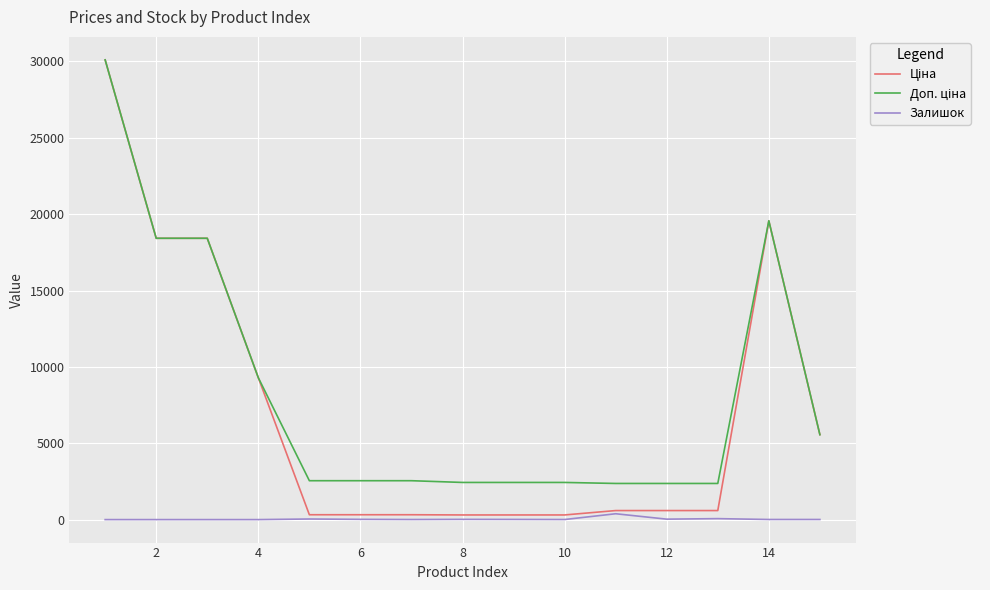

How many lines are shown in the chart?

3